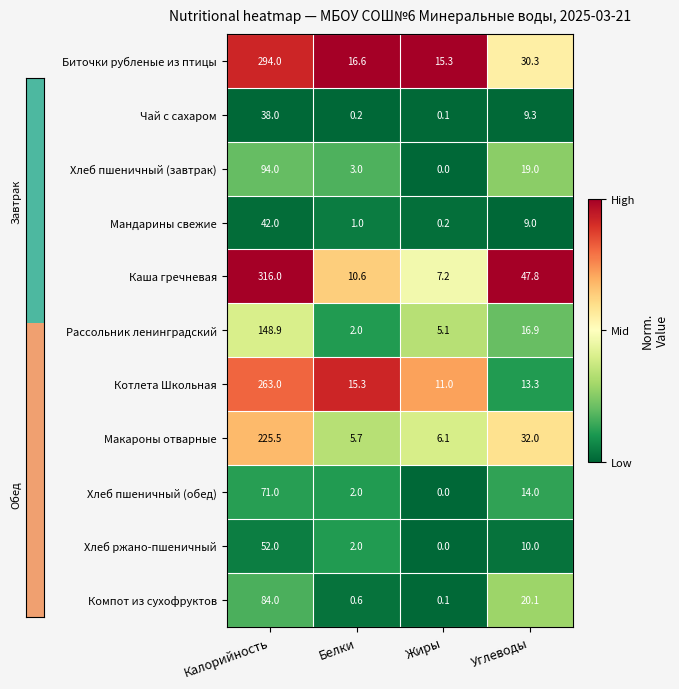

What is the sum of the Чай с сахаром values at Белки and Углеводы?

9.5